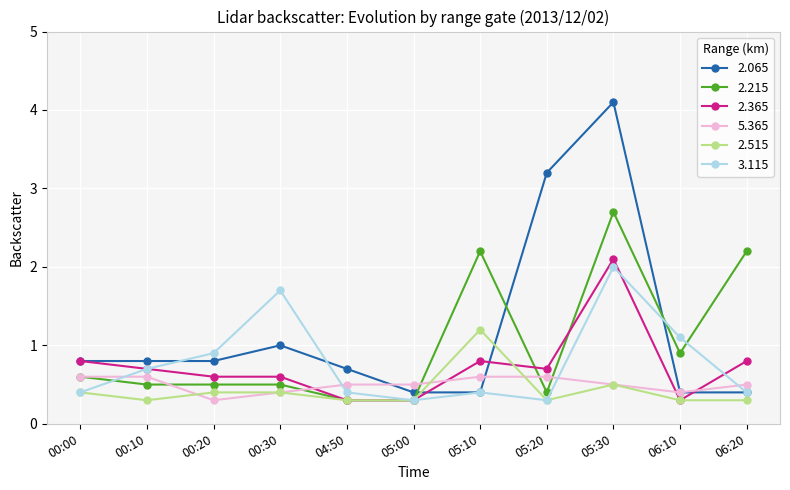

Reading left to right, list all the values displayed in this chart.

2.065: 0.8	0.8	0.8	1.0	0.7	0.4	0.4	3.2	4.1	0.4	0.4
2.215: 0.6	0.5	0.5	0.5	0.3	0.3	2.2	0.4	2.7	0.9	2.2
2.365: 0.8	0.7	0.6	0.6	0.3	0.3	0.8	0.7	2.1	0.3	0.8
5.365: 0.6	0.6	0.3	0.4	0.5	0.5	0.6	0.6	0.5	0.4	0.5
2.515: 0.4	0.3	0.4	0.4	0.3	0.3	1.2	0.3	0.5	0.3	0.3
3.115: 0.4	0.7	0.9	1.7	0.4	0.3	0.4	0.3	2.0	1.1	0.4